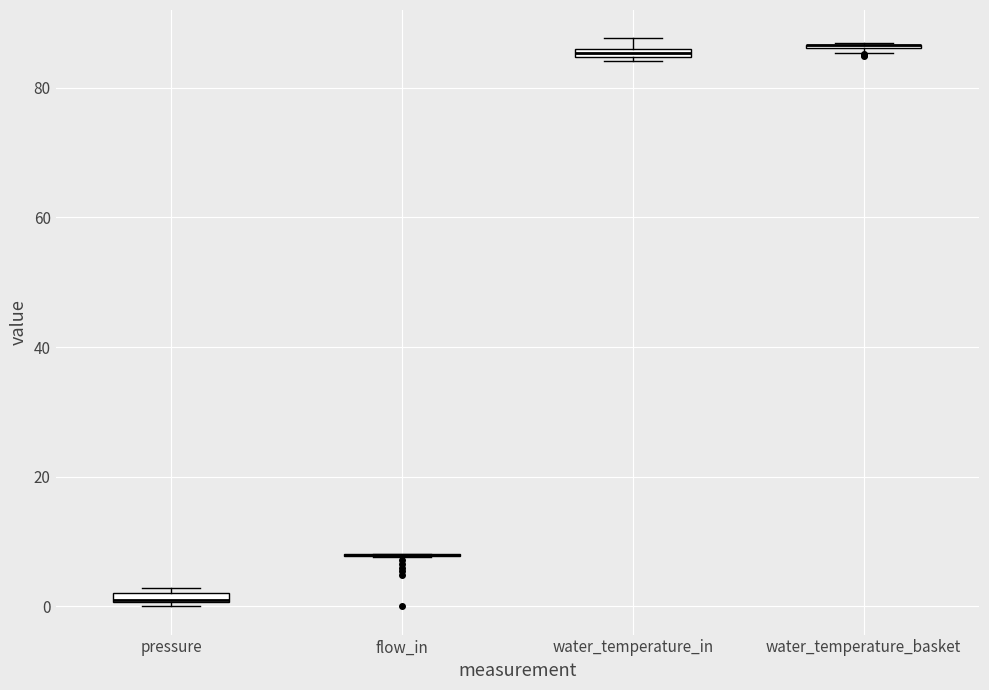

Where is the upper edge of the box for water_temperature_in on the y-axis? The values are not printed on the chart, so give them approximately, as read against the axis.

86